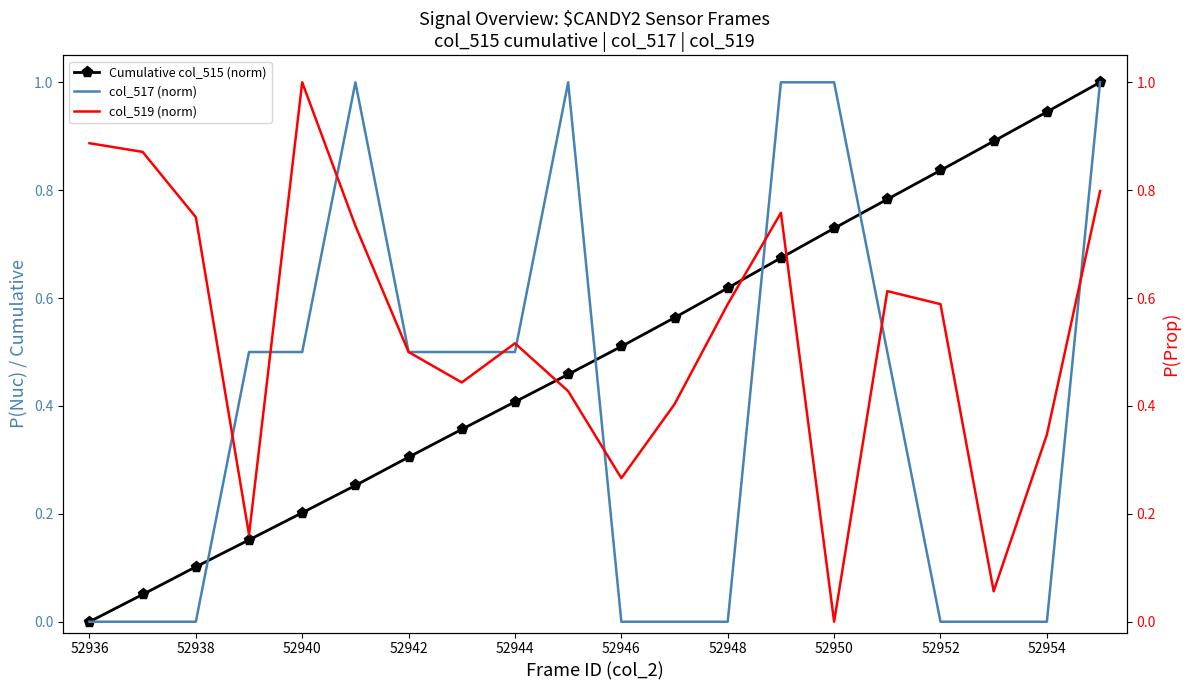

The value of Cumulative col_515 (norm) at 52936 is 0.5. True or false?

False